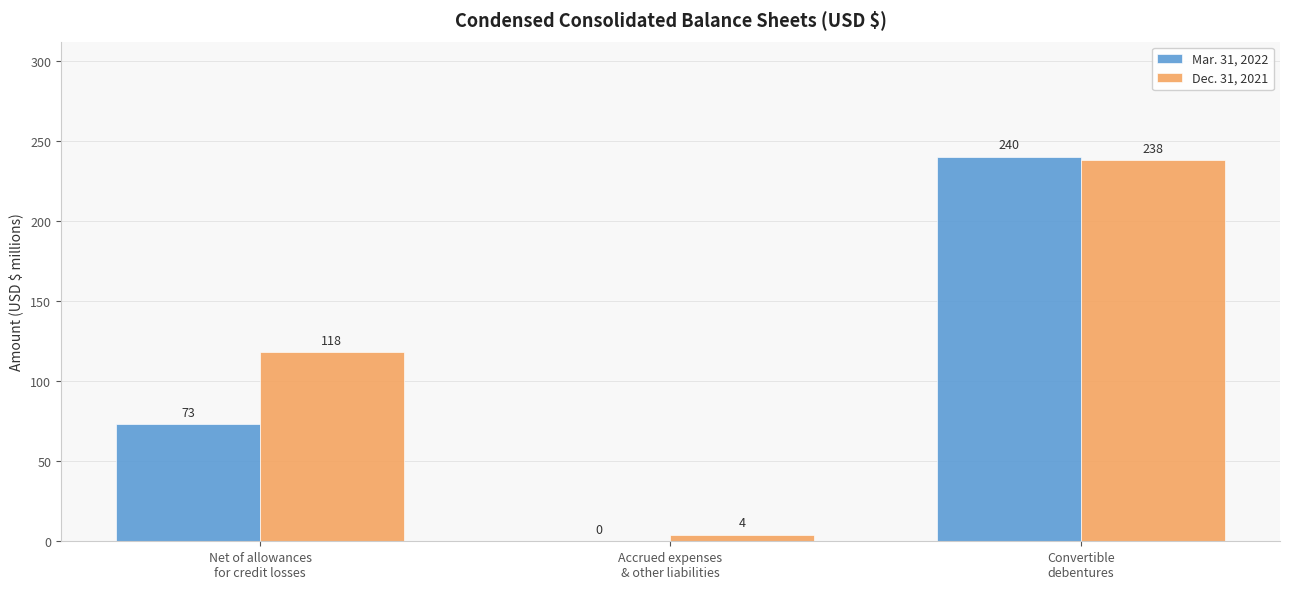

Which series has the widest spread of values?

Mar. 31, 2022